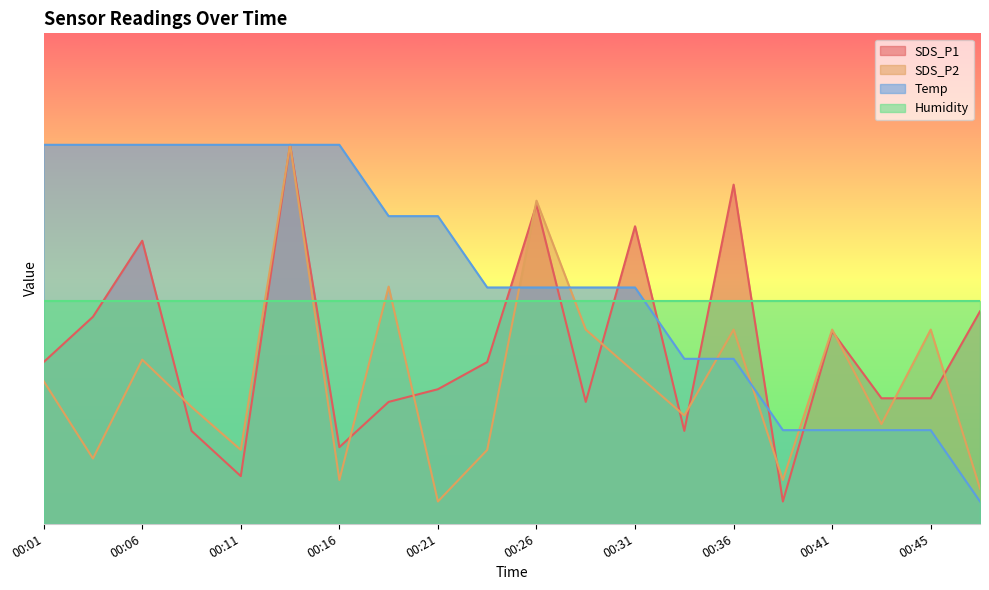

Is it true that Temp equals 21.0 at 00:41?

True